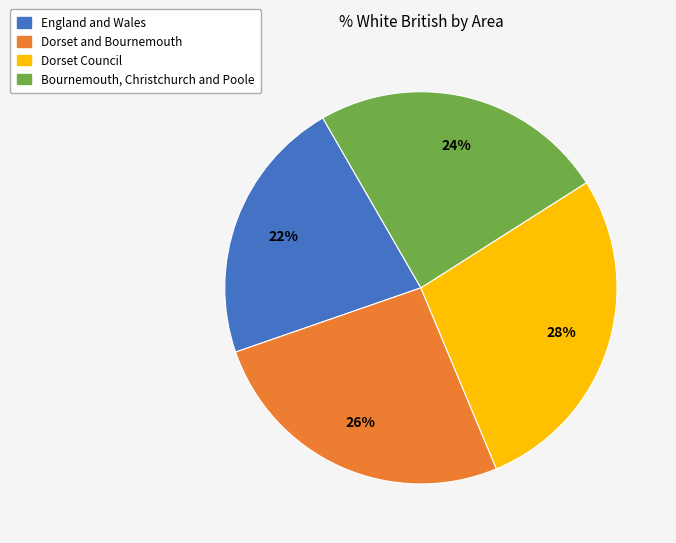

Is it true that Bournemouth, Christchurch and Poole is 24% of the pie?

True